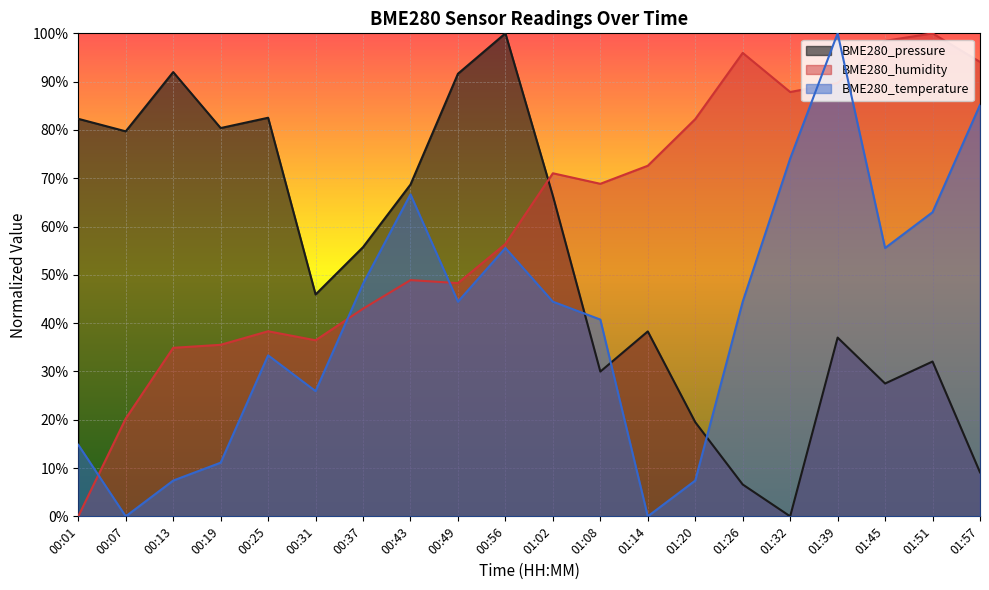

Which has a higher value, 01:20 or 00:56?

00:56